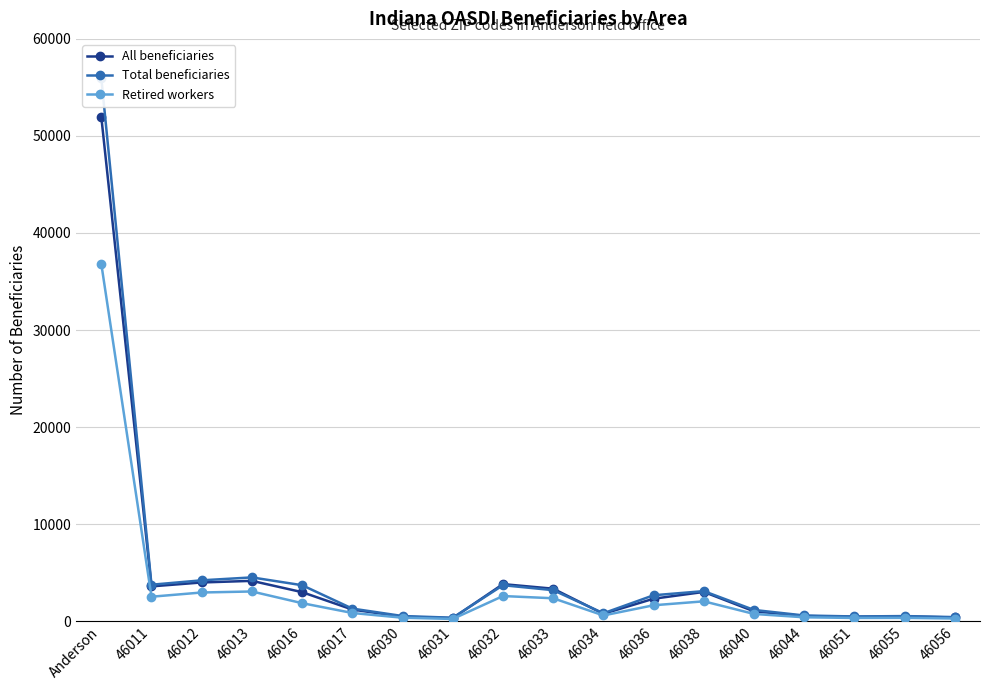

The Total beneficiaries series shows 3100 at 46038. True or false?

True